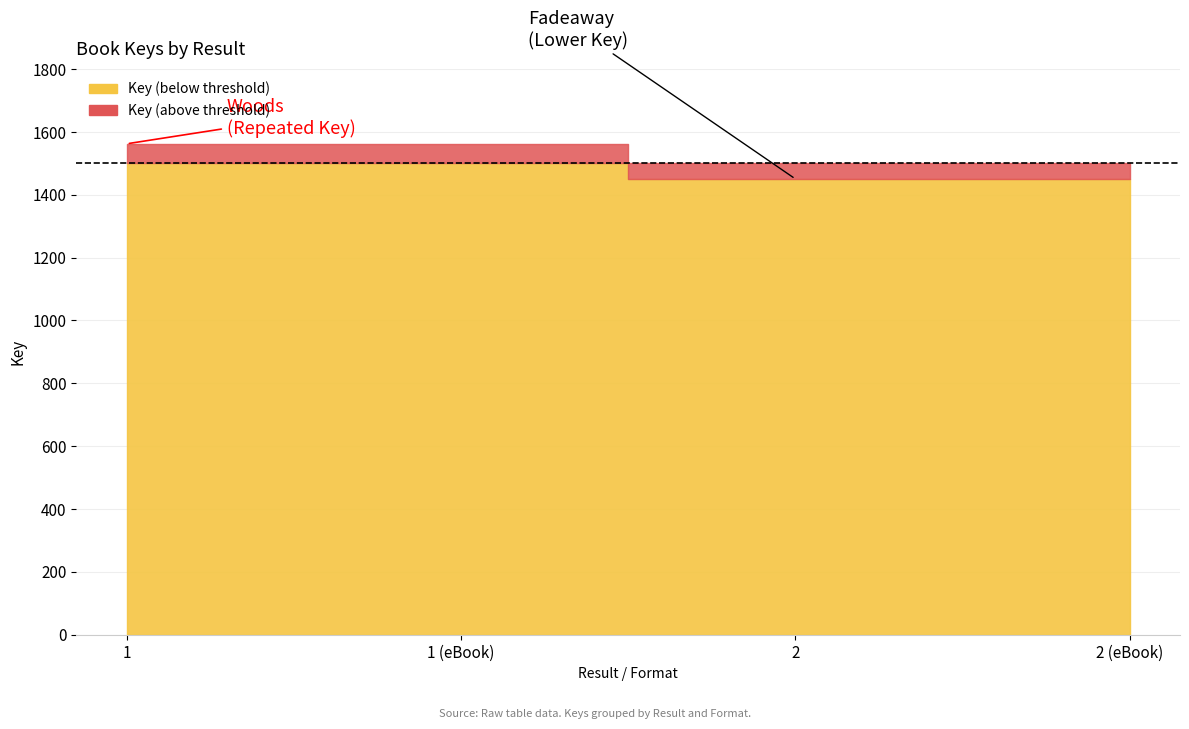

How many data points does each series have?

4